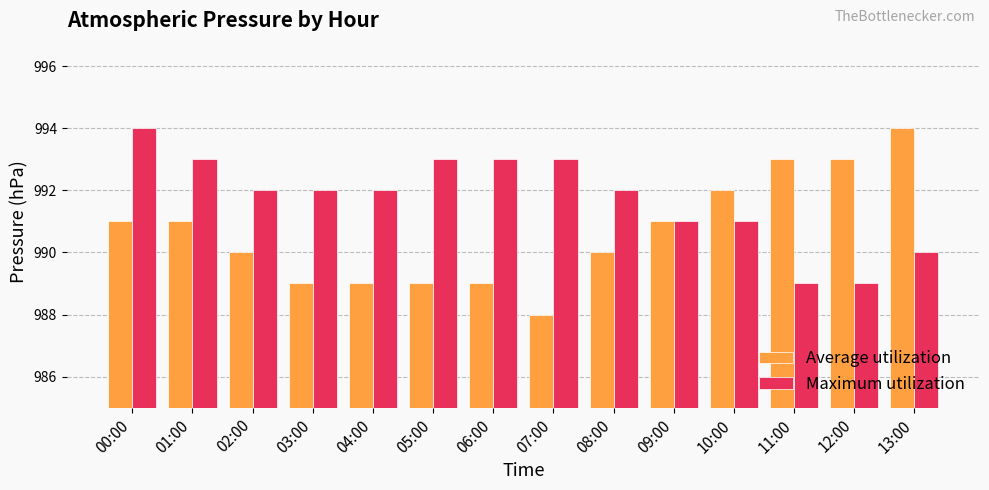

The value of Maximum utilization at 03:00 is 276. True or false?

False